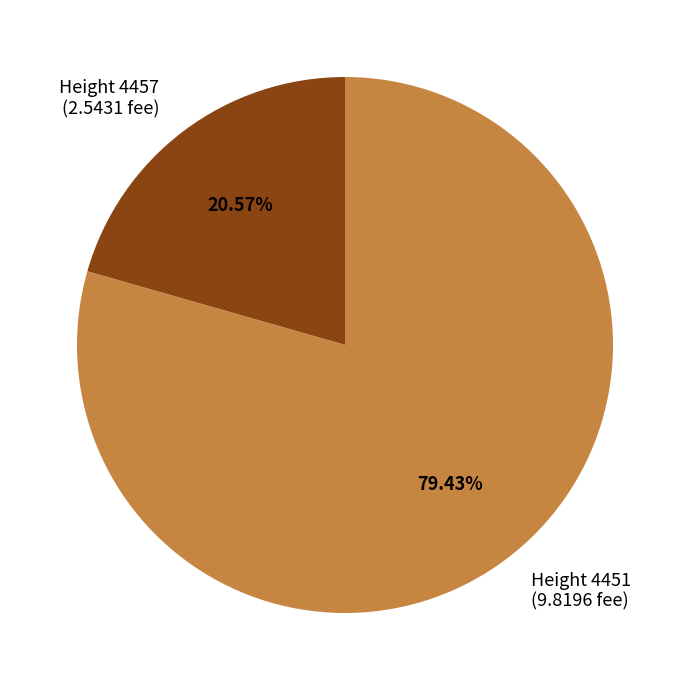

Is the sum of Height 4457 and Height 4451 greater than half?

Yes